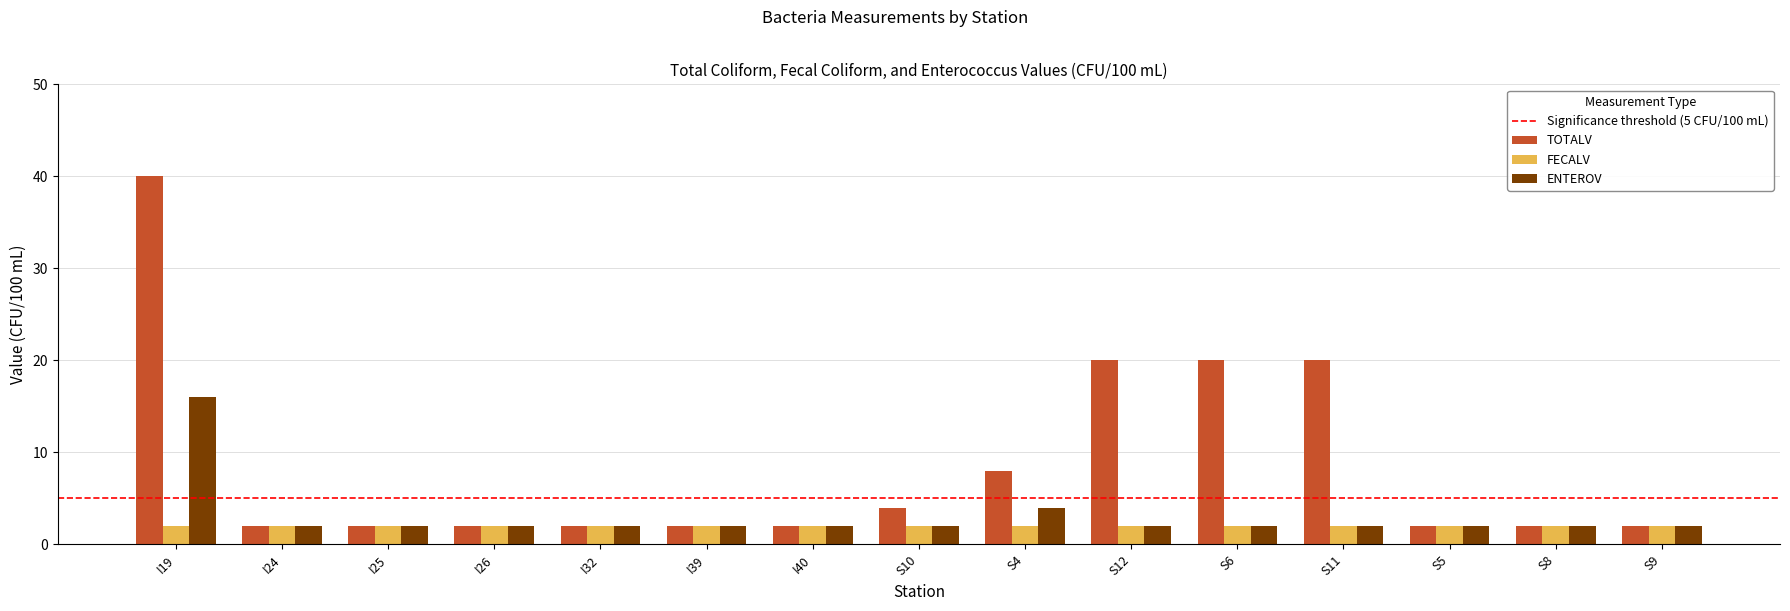

True or false: ENTEROV has a value of 2 at S5.

True